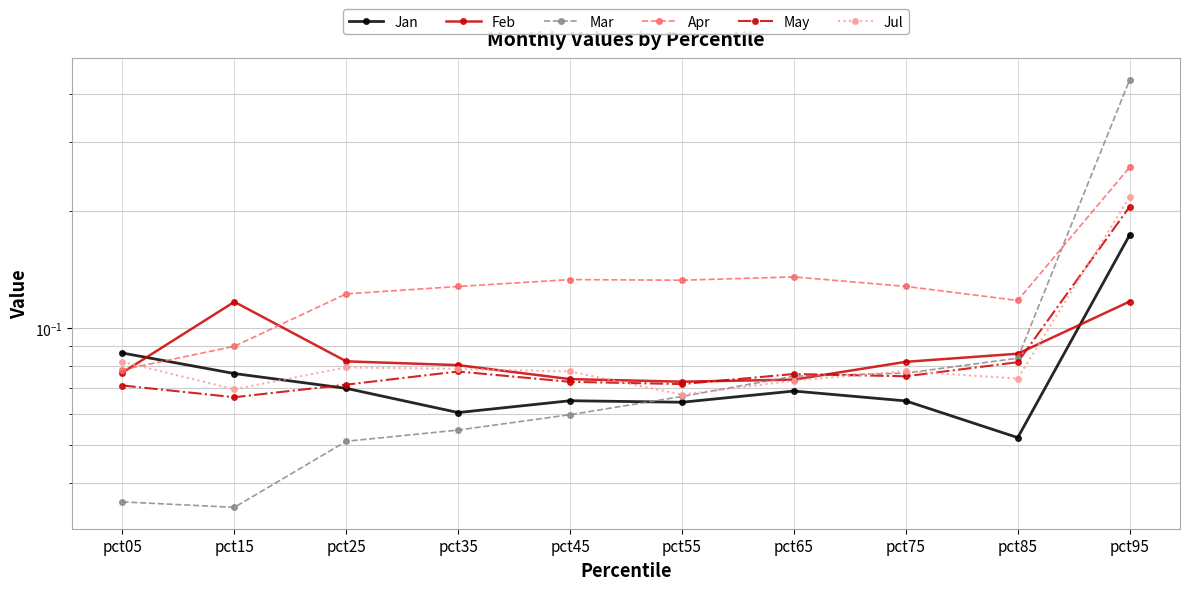

Does the chart display data point markers on the line(s)?

Yes